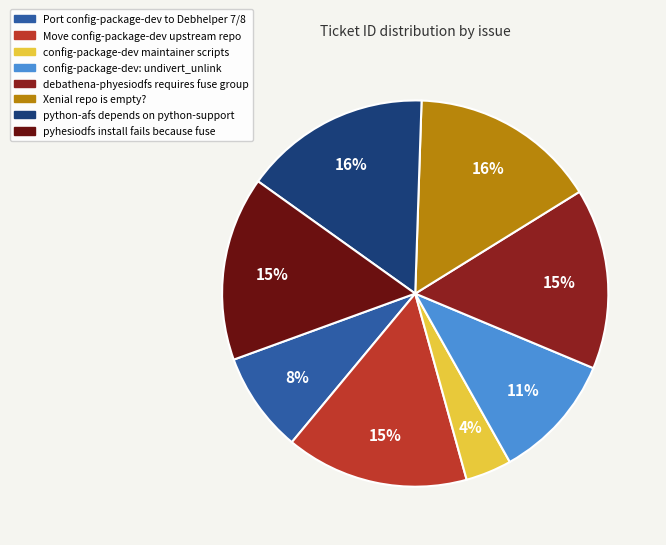

Does any single category account for the majority?

No